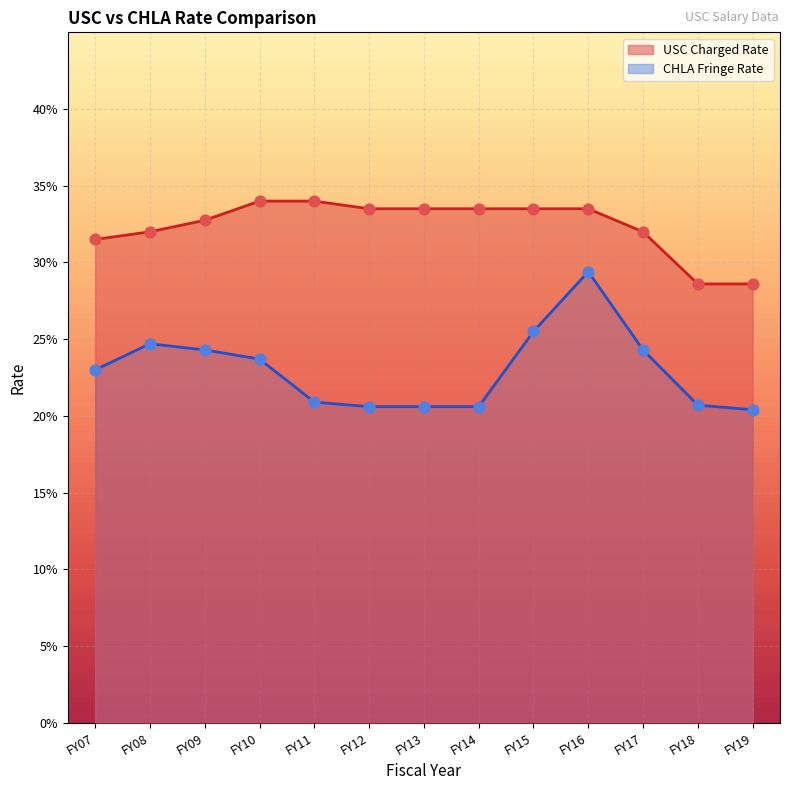

At how many categories does at least one series exceed 0?

13